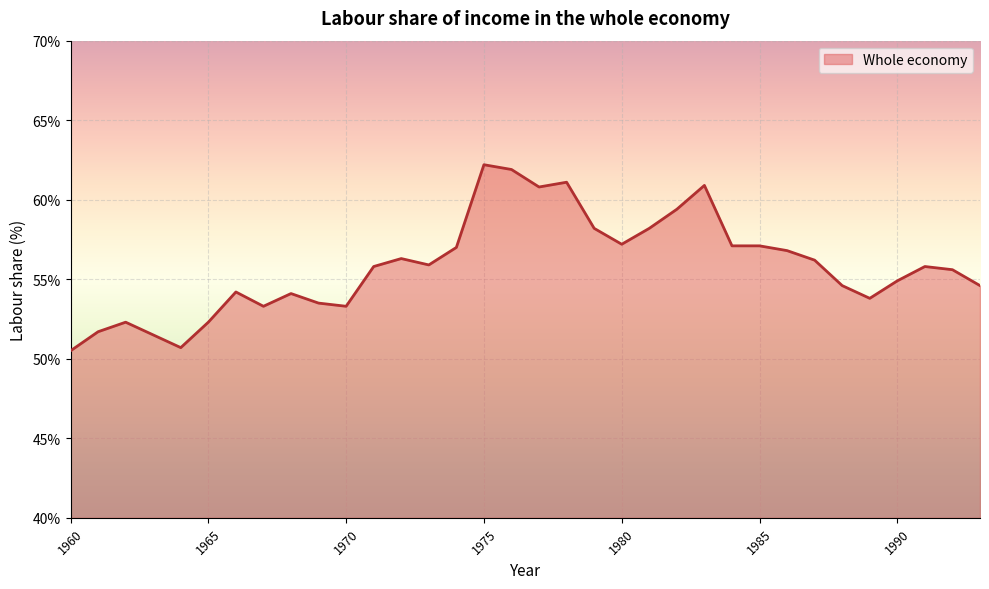

How many lines are shown in the chart?

1